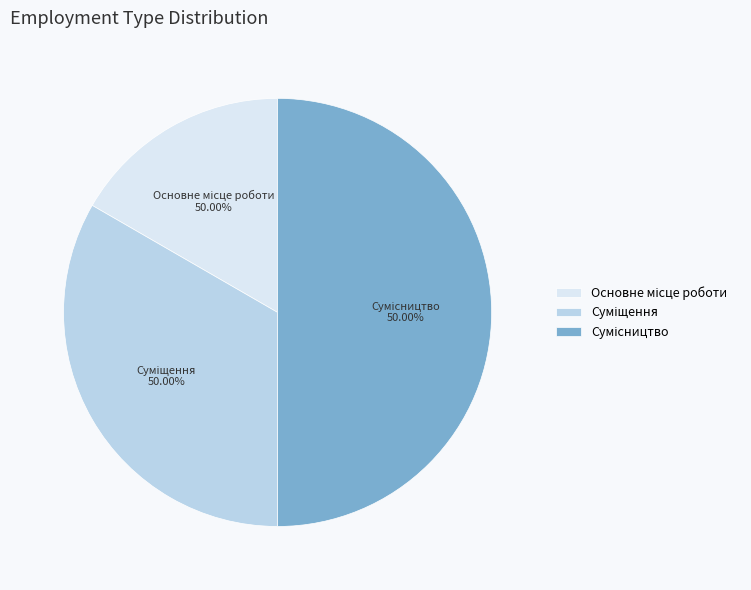

What is the change in value from Суміщення to Сумісництво?

+1